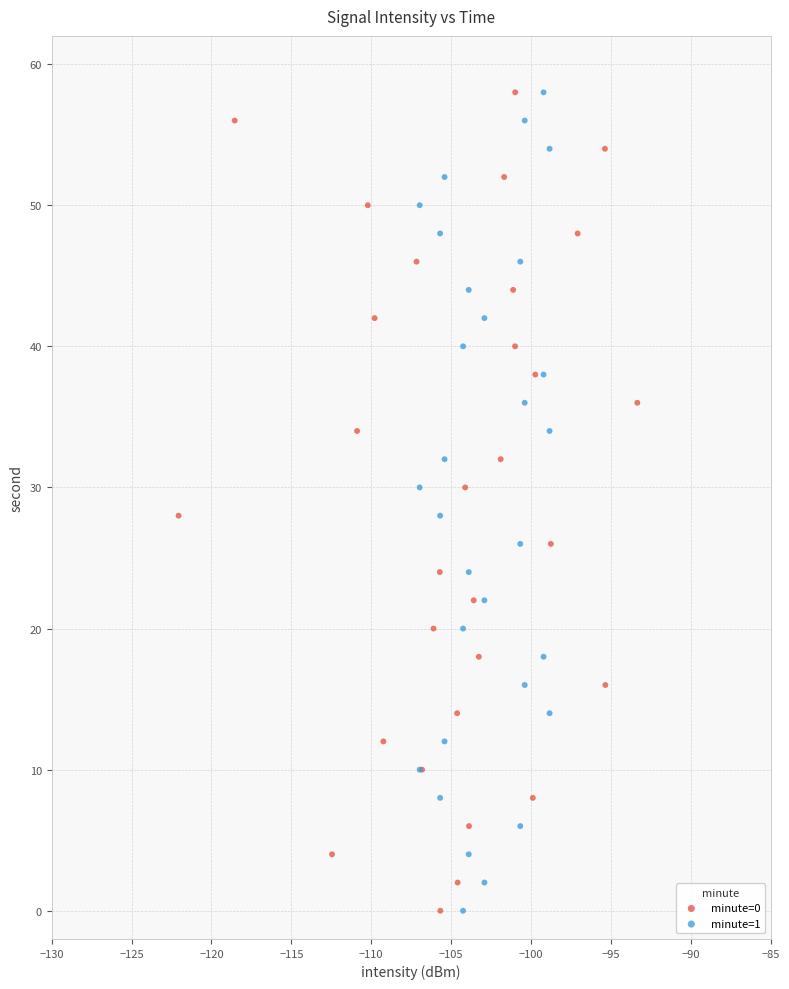

What are all the series names shown in the legend?

minute=0, minute=1